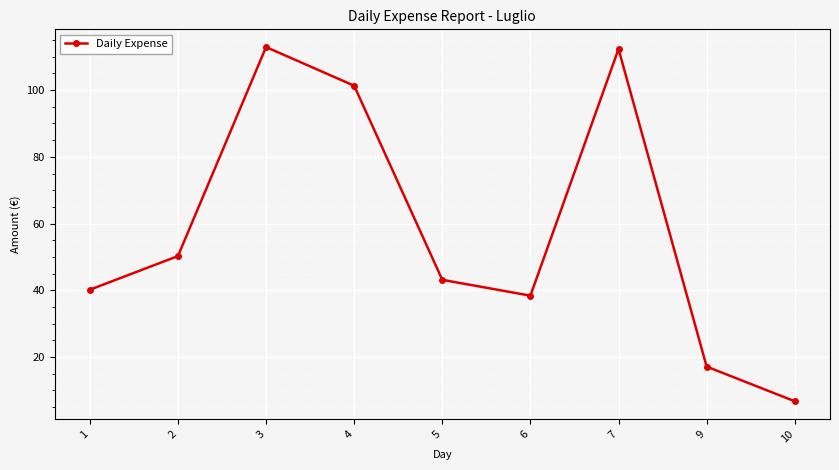

True or false: the data shows 112.3 at 7.

True